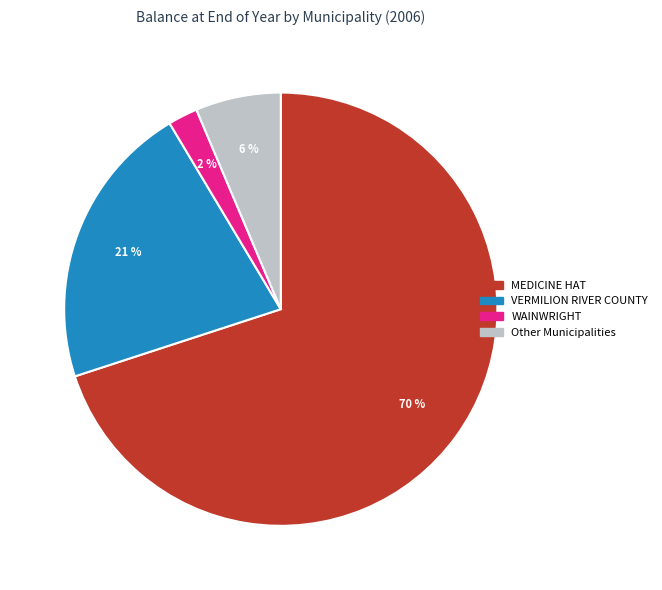

Is there any slice that represents more than half of the pie?

Yes